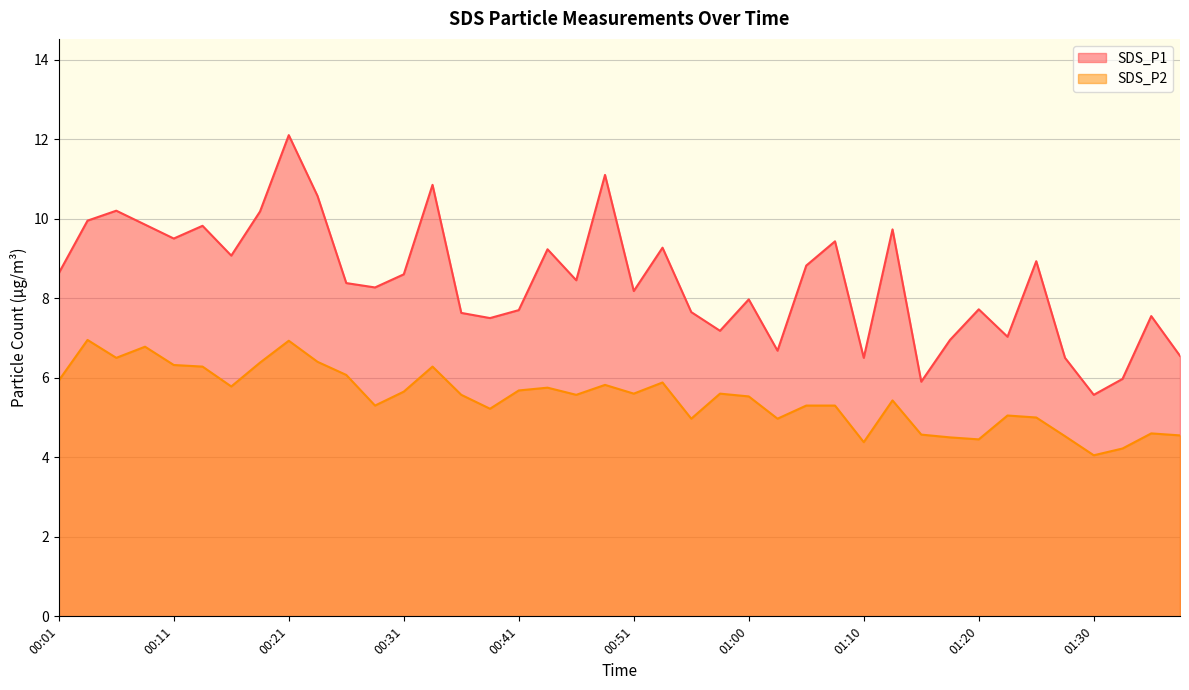

What is the label of the 32nd point from the right?

00:21